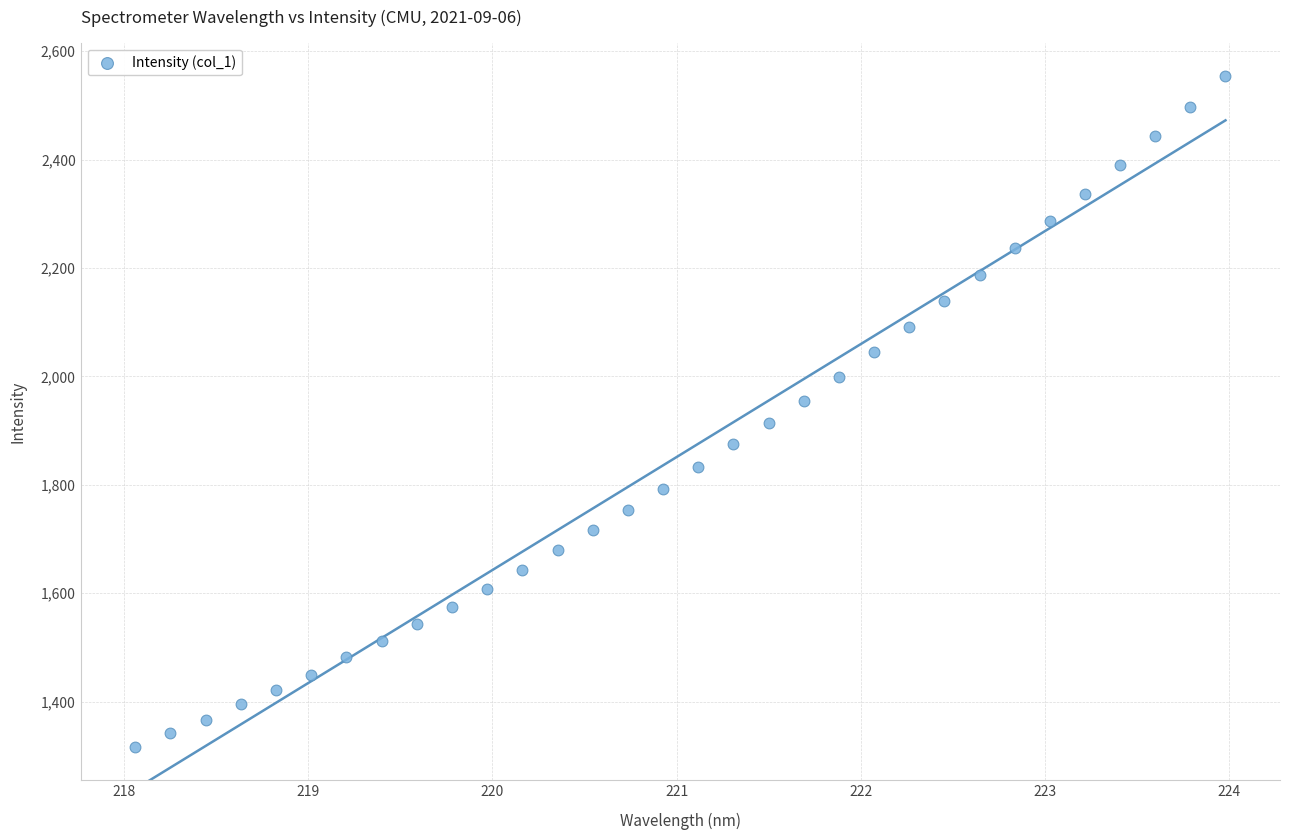

What is the range of Y values (max minus min)?

1236.6